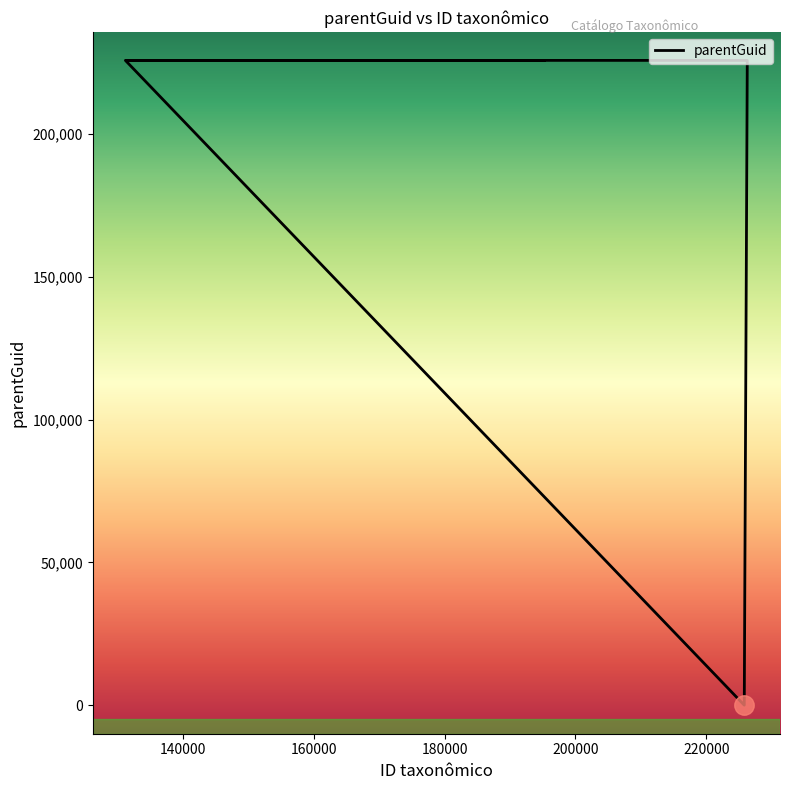

How many lines are shown in the chart?

1